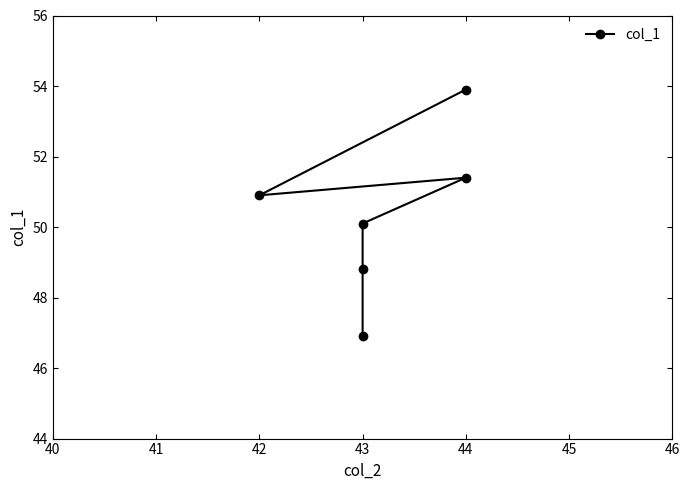

How many data points are less than 50?

2